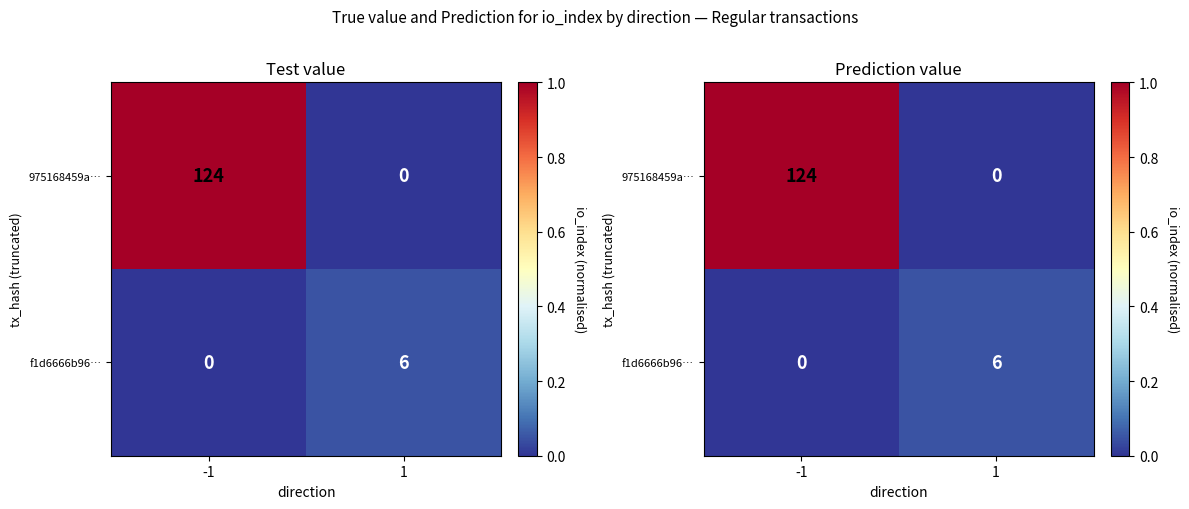

How many data points does each series have?

2